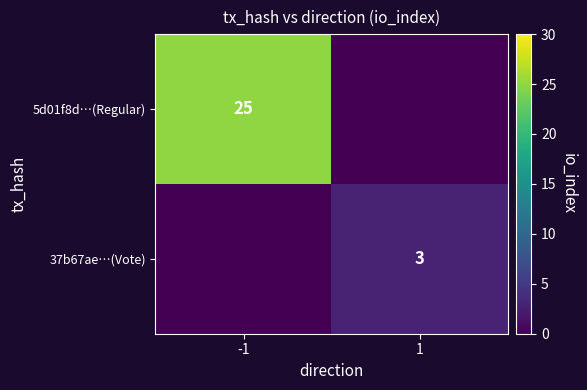

Rank the series by their average value, from lowest to highest.

37b67ae…(Vote), 5d01f8d…(Regular)